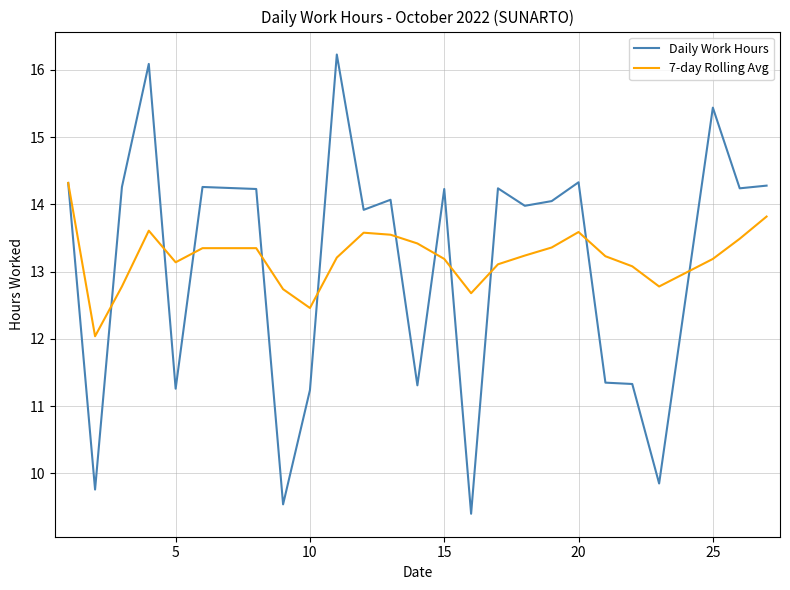

Which series has the largest range (max minus min)?

Daily Work Hours